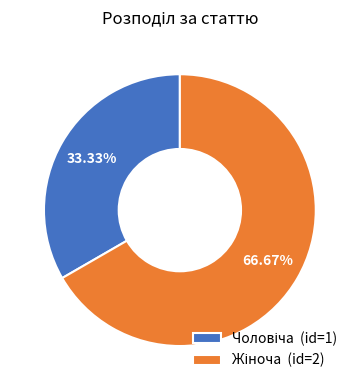

Is there a majority slice in this chart?

Yes